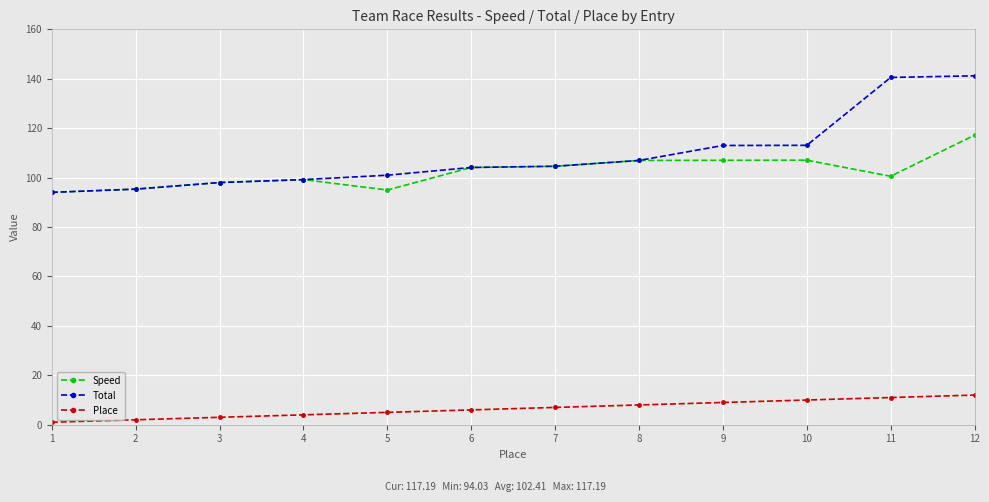

The value of Total at 3 is 59.5. True or false?

False